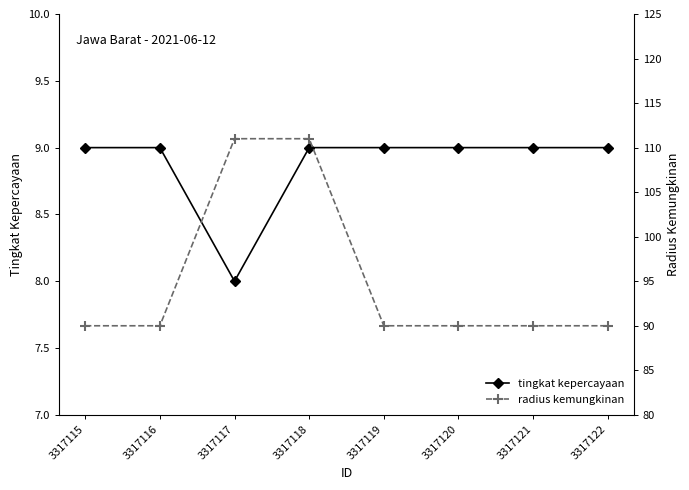

What is the approximate value of radius kemungkinan at 3317120?

90